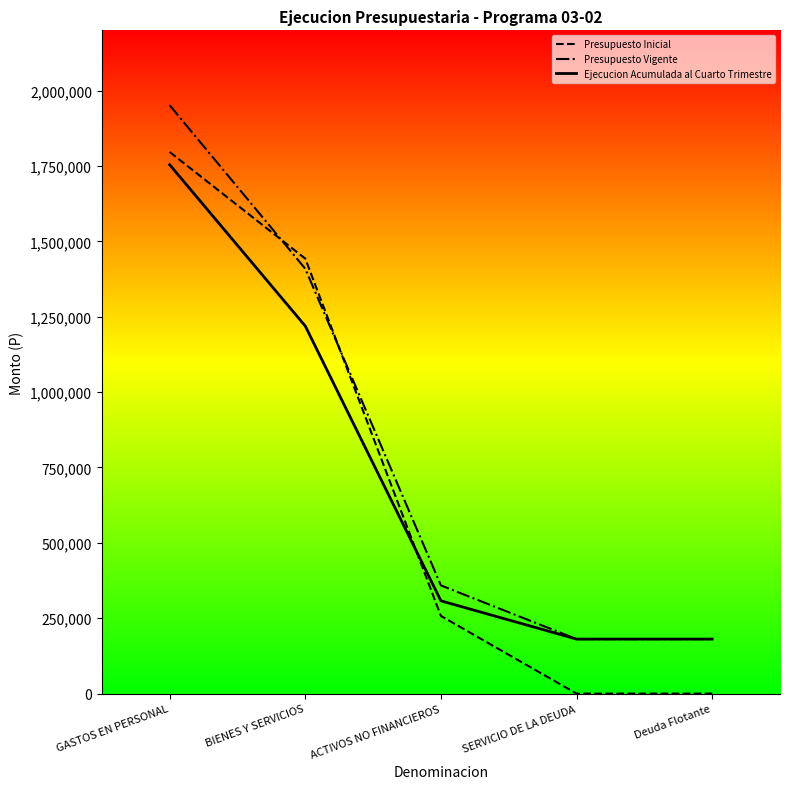

Is it true that Presupuesto Inicial equals 1442723 at BIENES Y SERVICIOS?

True